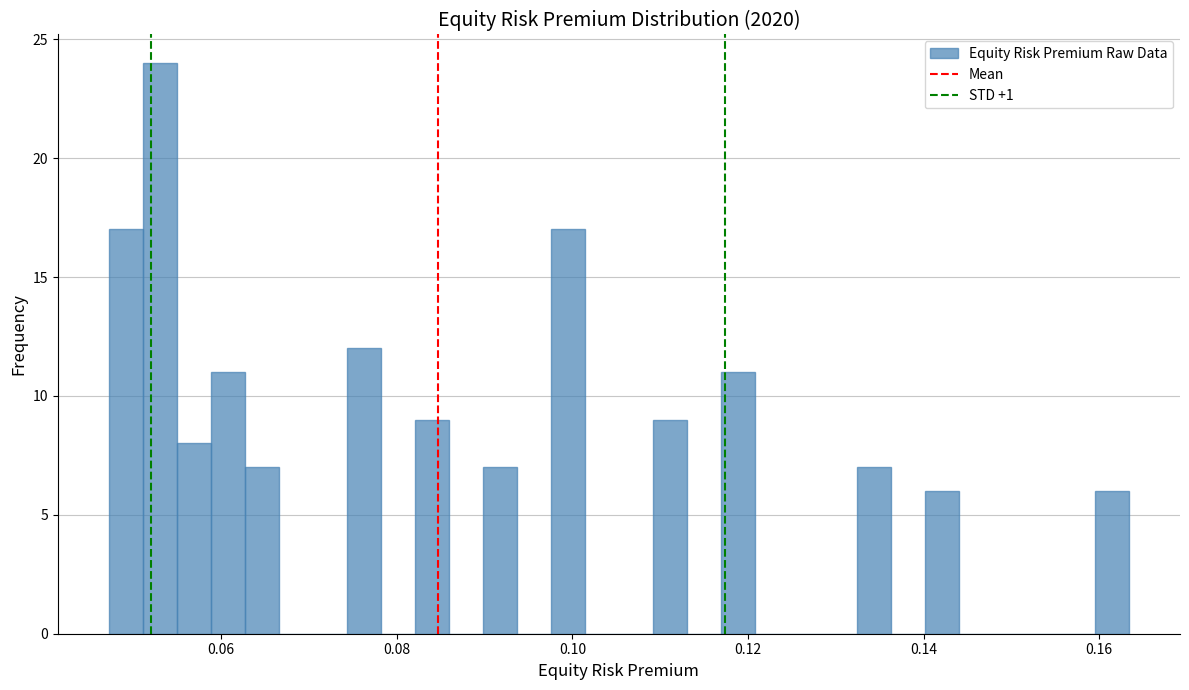

Read against the x-axis, roughly where is the centre of the tallest bar?

0.054